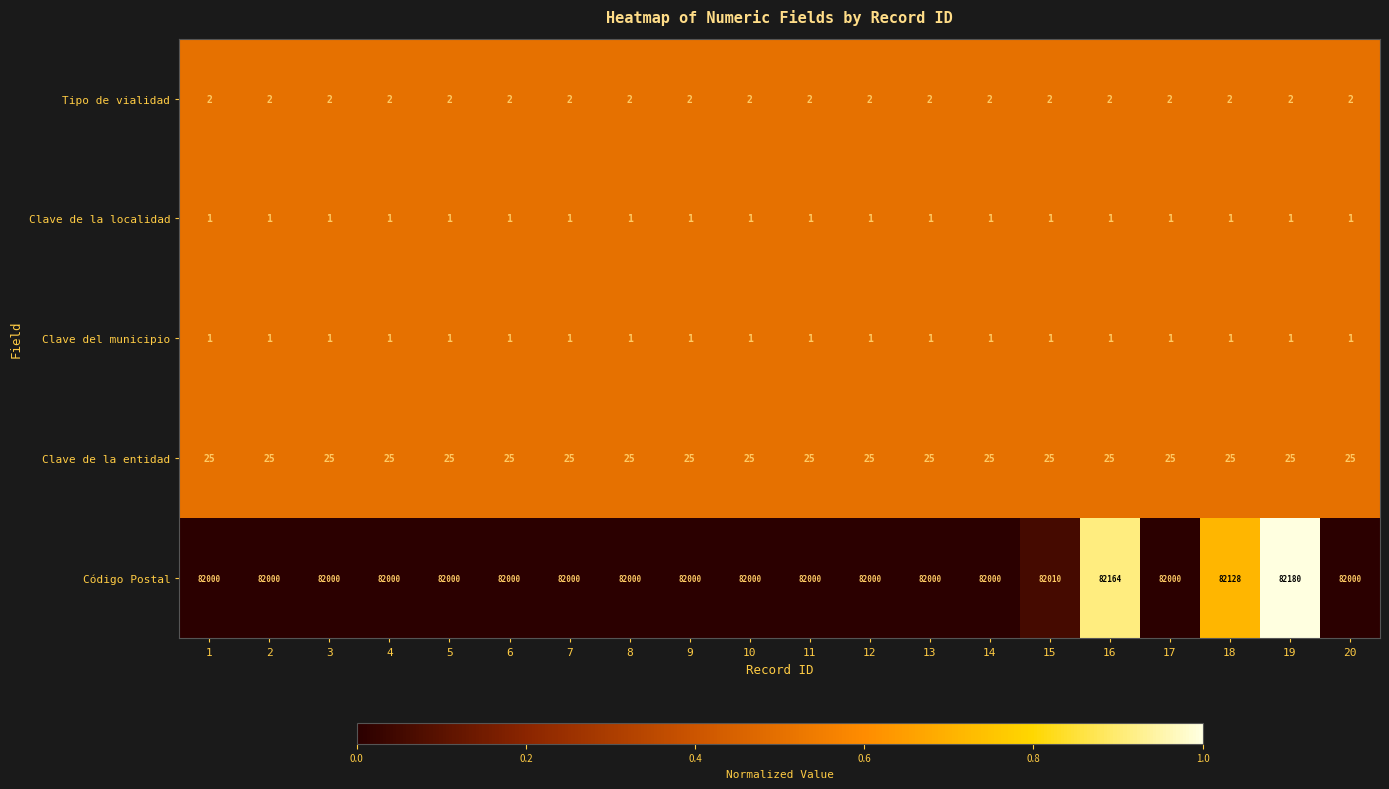

True or false: Clave de la entidad has a value of 44 at 10.

False